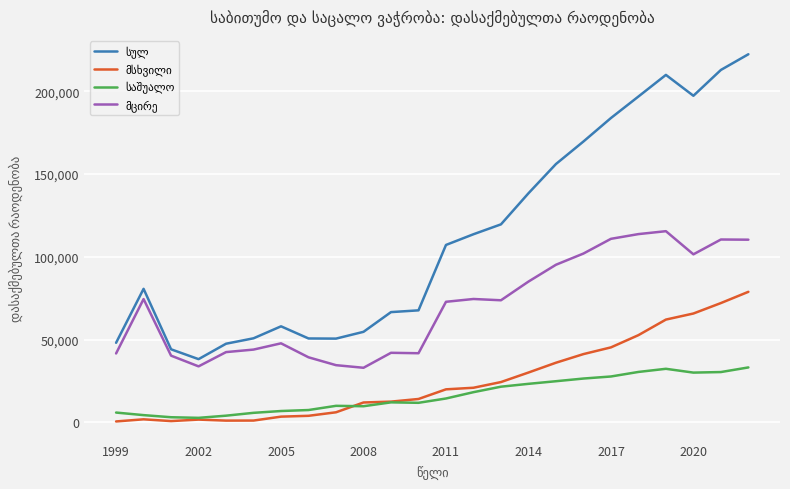

What is the maximum value shown in the chart?

222427